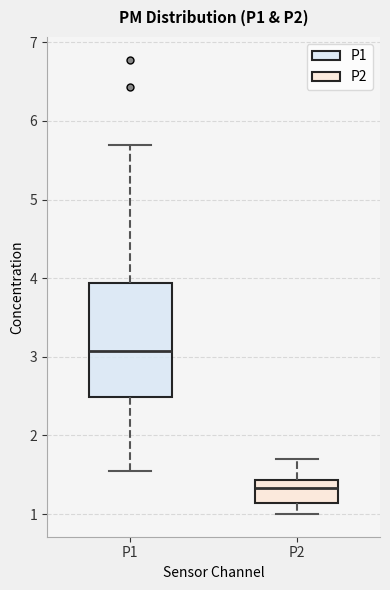

Which box's median line is the highest?

P1